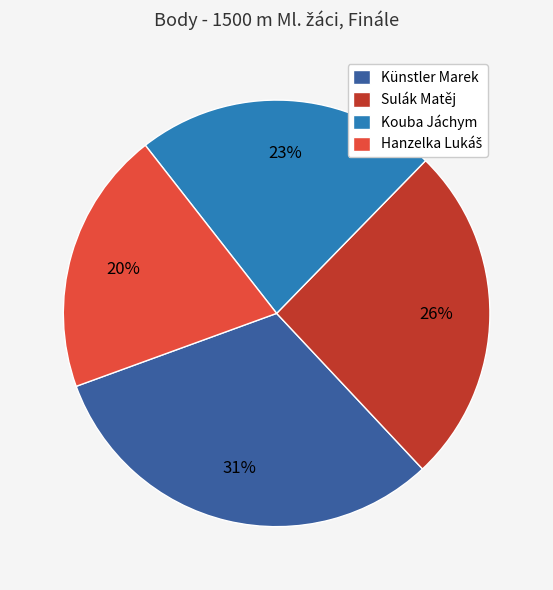

Does Künstler Marek account for over 50% of the chart?

No